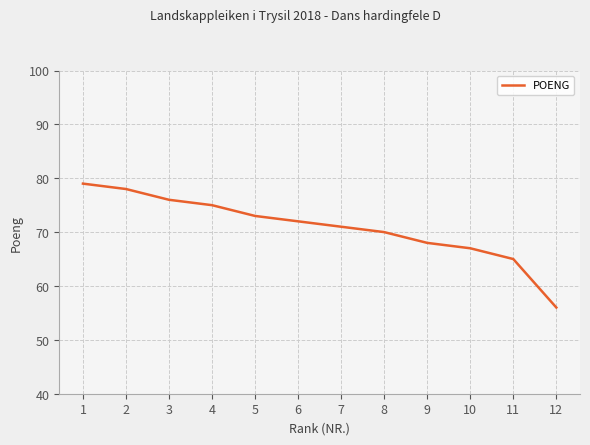

Rank the categories by value from lowest to highest.

12, 11, 10, 9, 8, 7, 6, 5, 4, 3, 2, 1